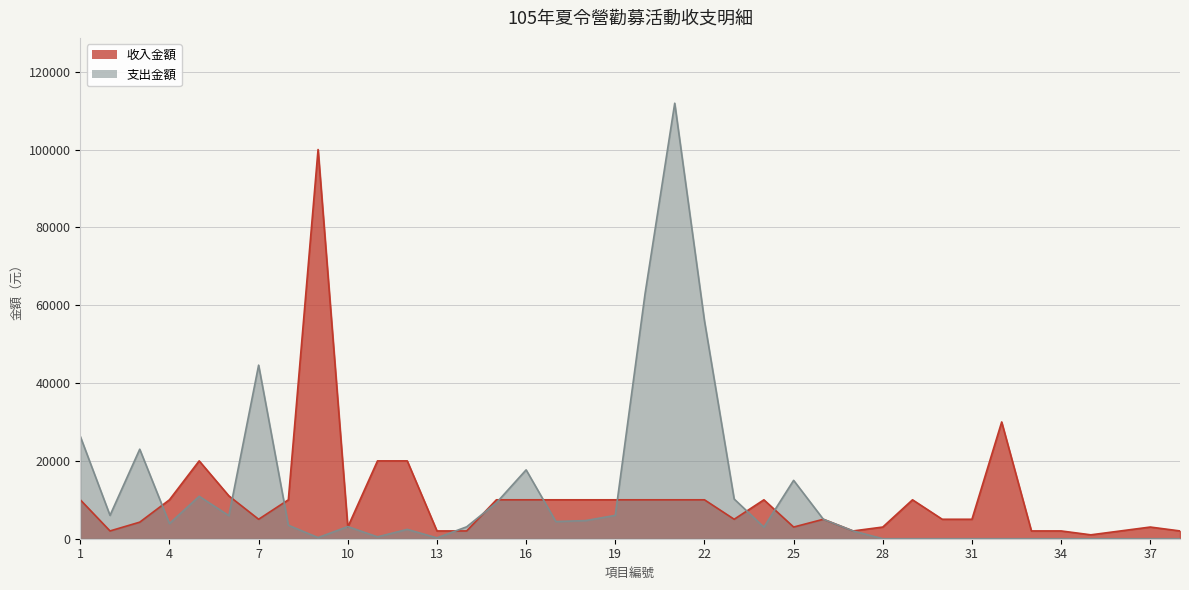

The value of 收入金額 at 25 is 1691. True or false?

False